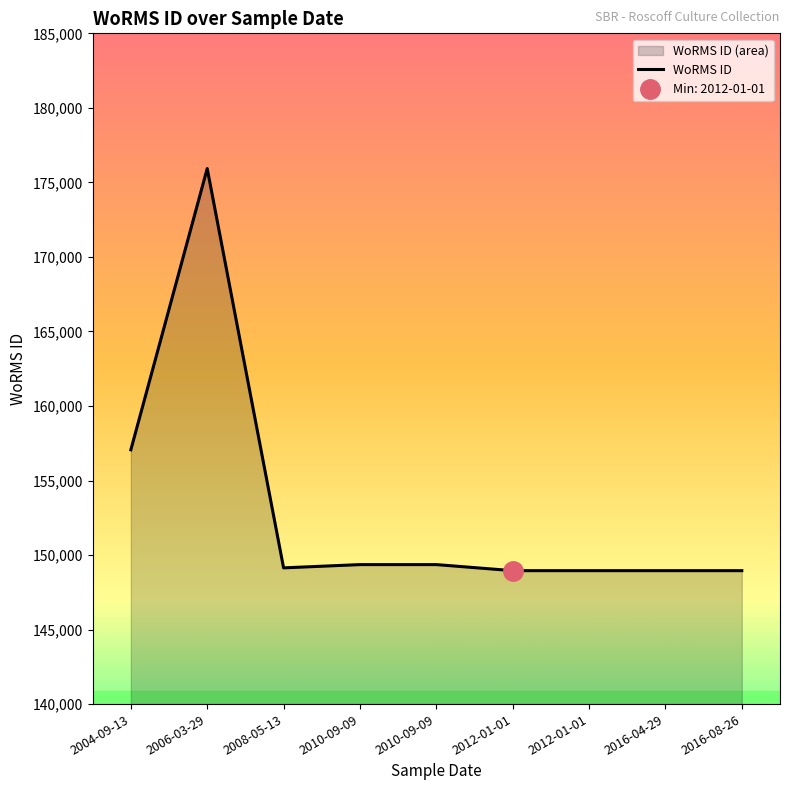

What is the sum of all values?

1376650